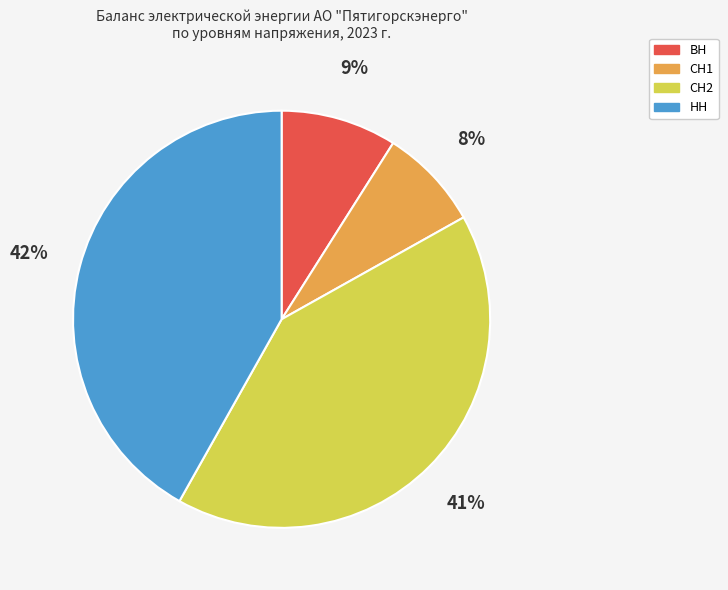

Rank the categories by value from lowest to highest.

СН1, ВН, СН2, НН